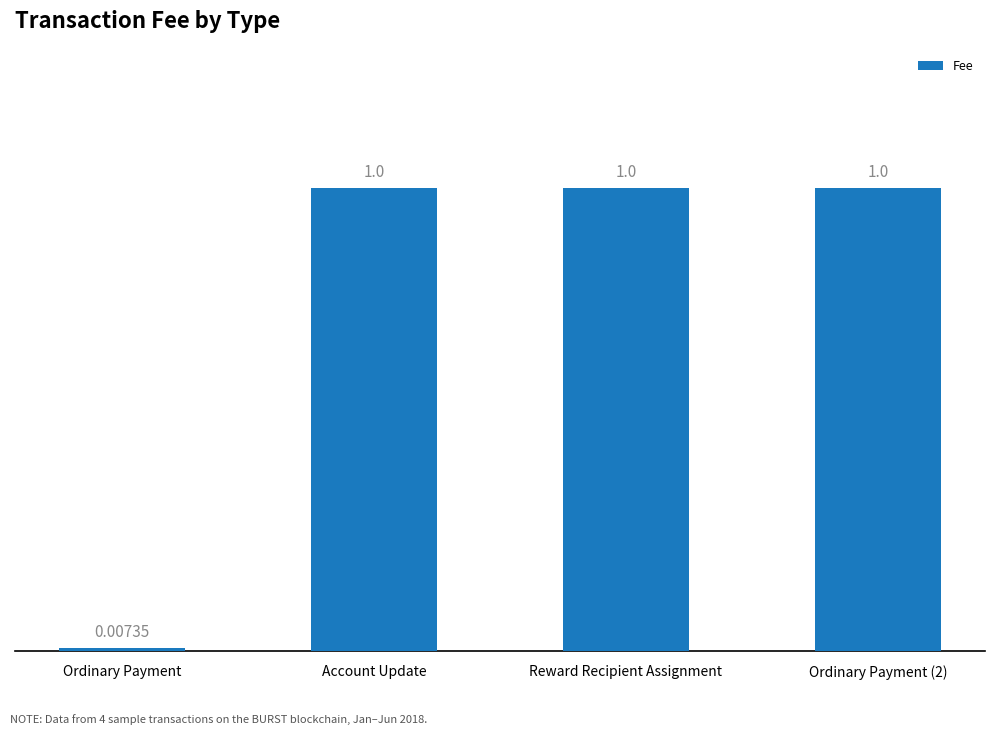

The chart shows a value of 1.0 at Reward Recipient Assignment. True or false?

True